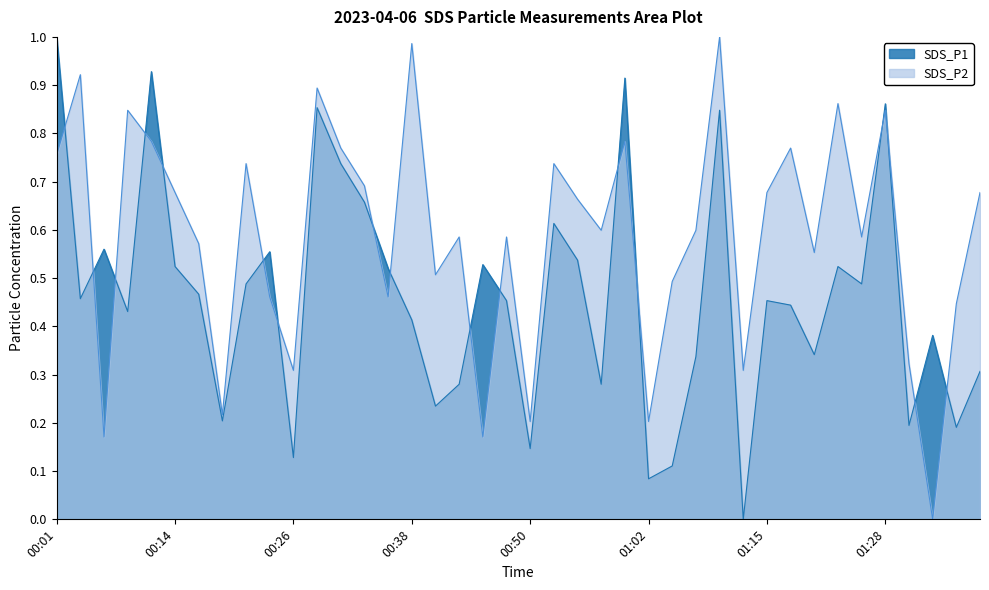

Rank the series at 01:30 from highest to lowest value.

SDS_P2, SDS_P1